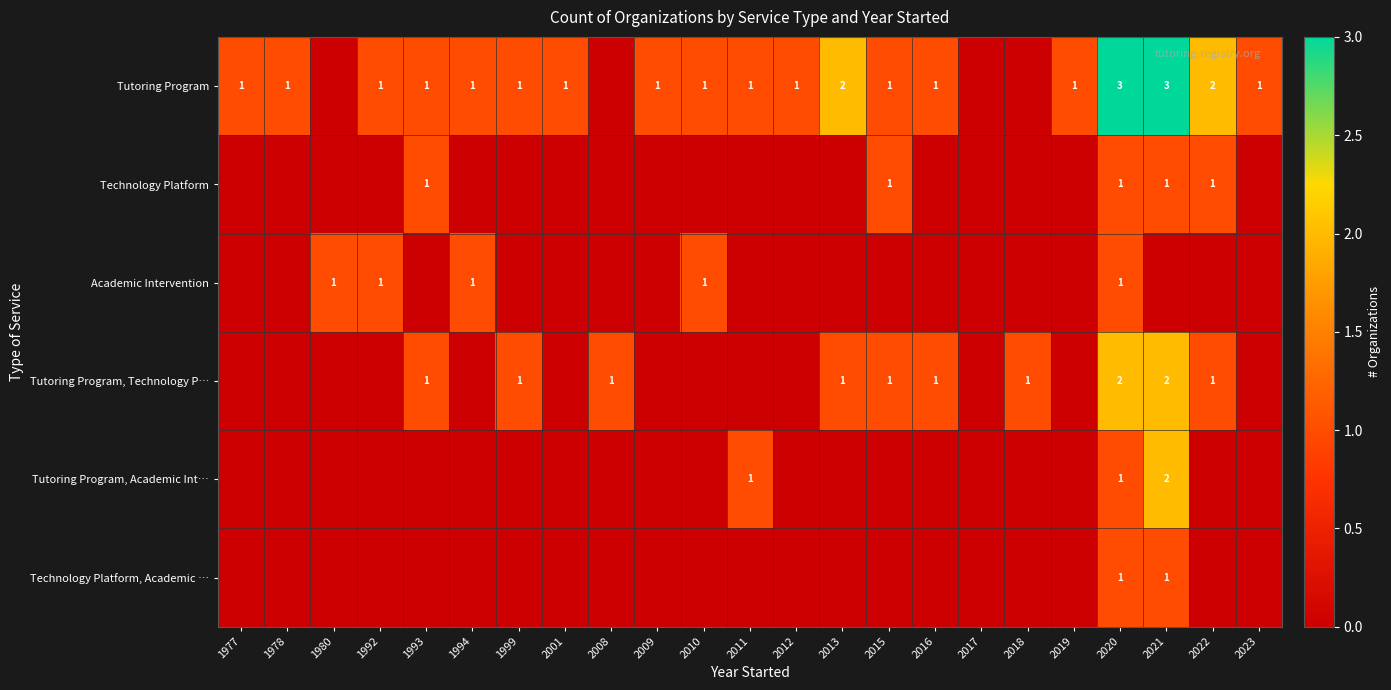

Which has a higher value, 1992 or 1994?

1992